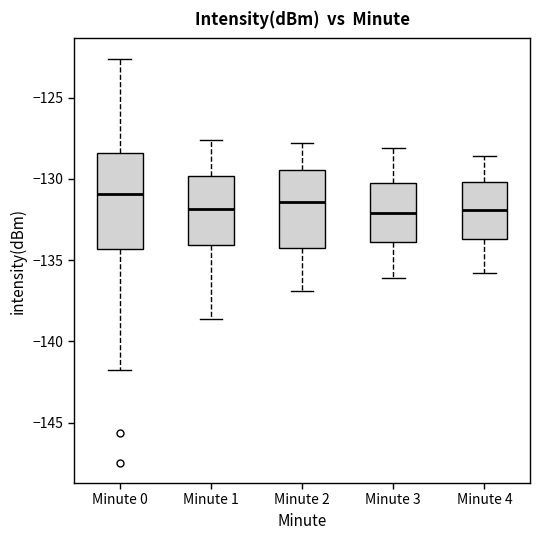

Where does the upper whisker of the box for Minute 2 end on the y-axis? The values are not printed on the chart, so give them approximately, as read against the axis.

-128.0